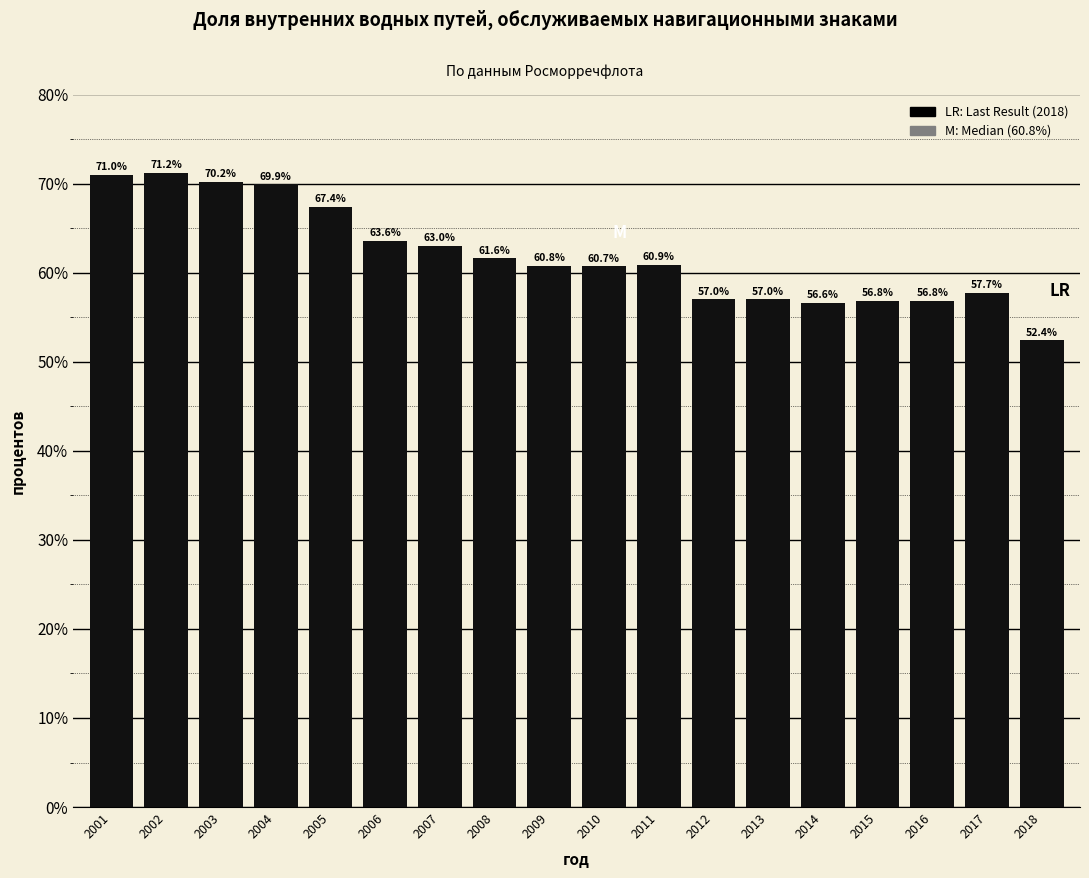

Reading left to right, extract all data points from this chart.

2001=71.0	2002=71.2	2003=70.2	2004=69.9	2005=67.4	2006=63.6	2007=63.0	2008=61.6	2009=60.8	2010=60.7	2011=60.9	2012=57.0	2013=57.0	2014=56.6	2015=56.8	2016=56.8	2017=57.7	2018=52.4